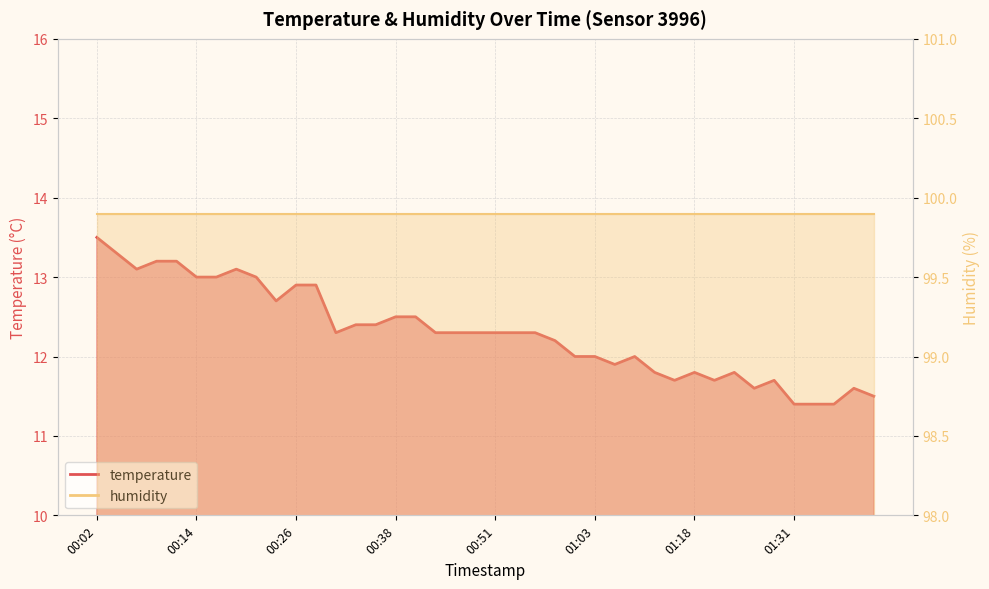

At which category does the data reach its first local peak?

00:19